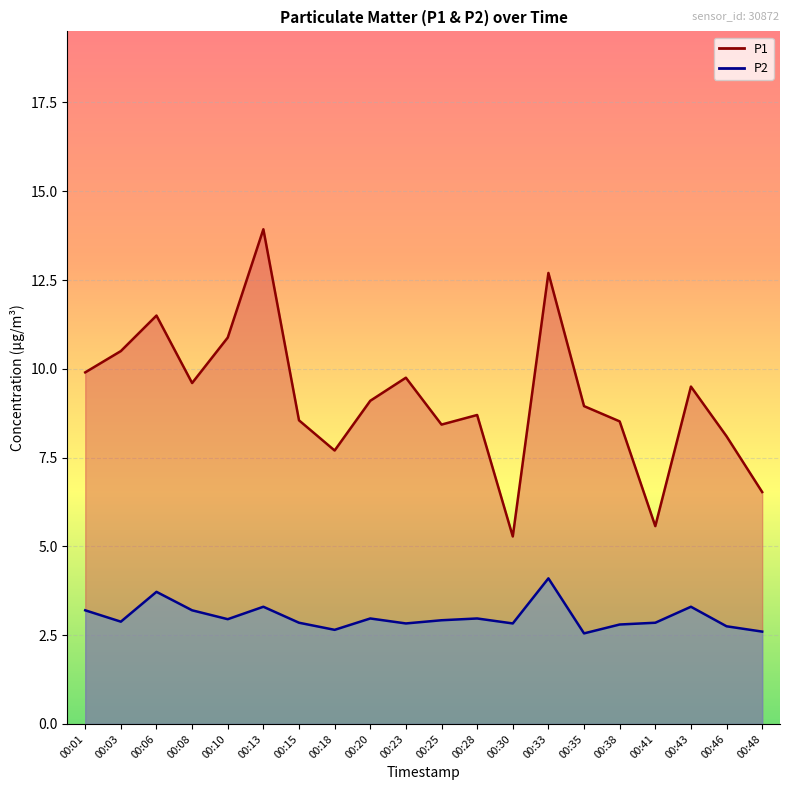

Which series has the largest total across all categories?

P1